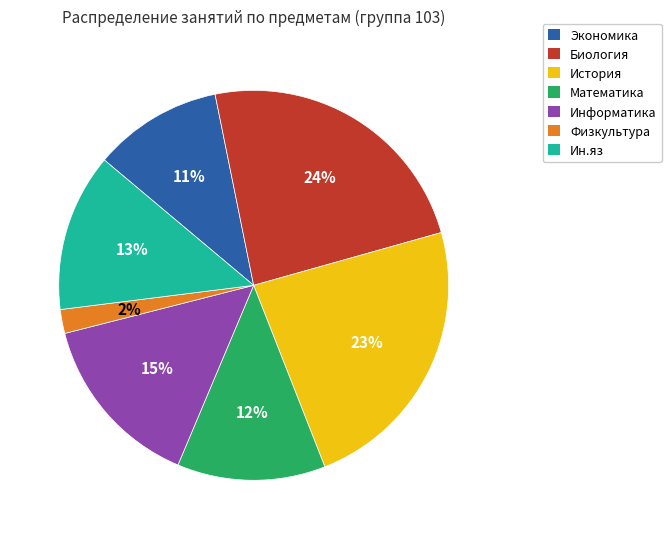

Is there a majority slice in this chart?

No